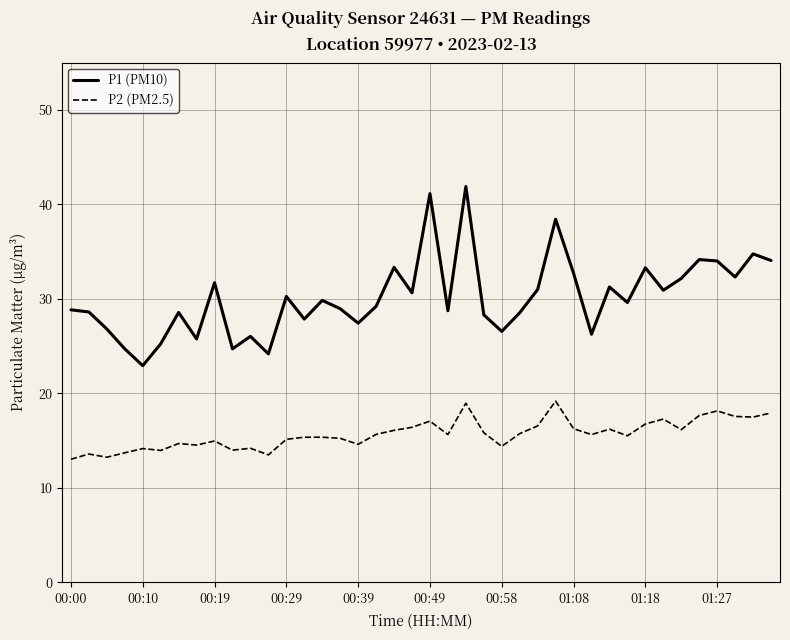

Which series has the largest range (max minus min)?

P1 (PM10)